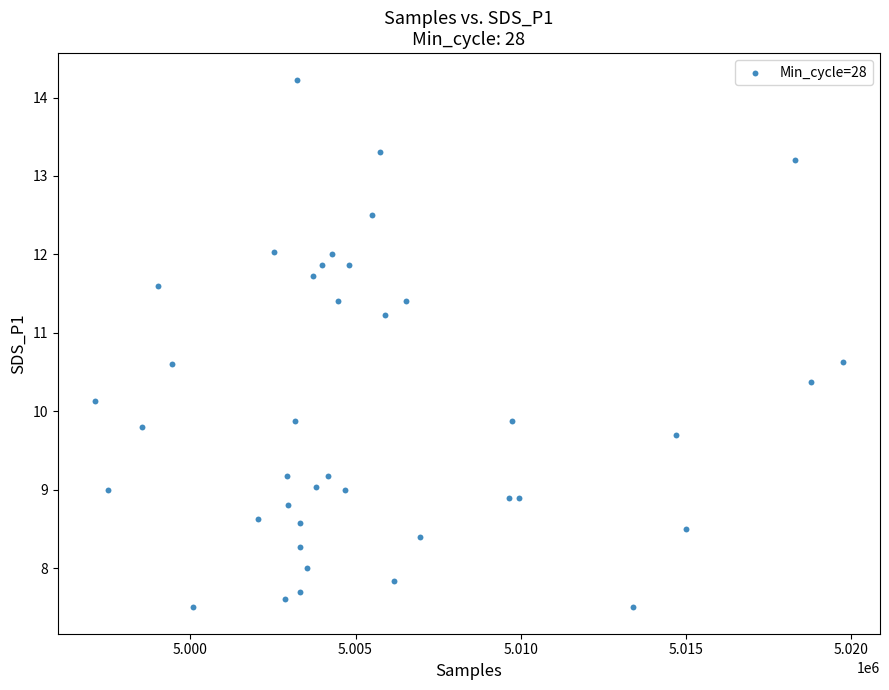

What is the range of Y values (max minus min)?

6.7